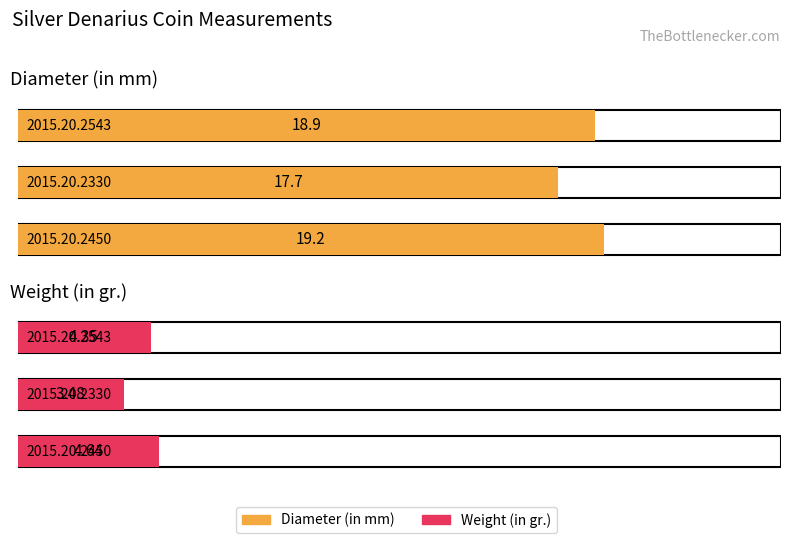

Reading right to left, list all the values displayed in this chart.

Diameter (in mm): 2015.20.2450=19.2	2015.20.2330=17.7	2015.20.2543=18.9
Weight (in gr.): 2015.20.2450=4.6	2015.20.2330=3.5	2015.20.2543=4.3